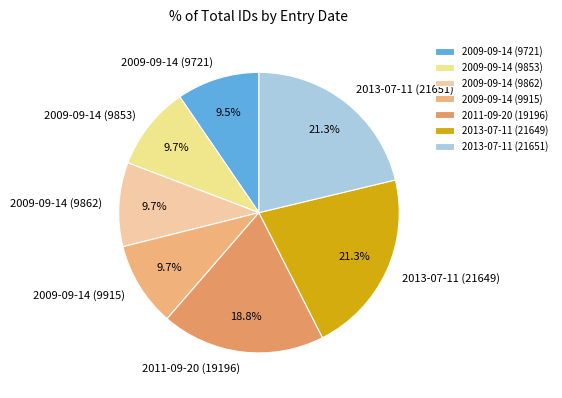

Does 2009-09-14 (9862) represent more than half of the total?

No